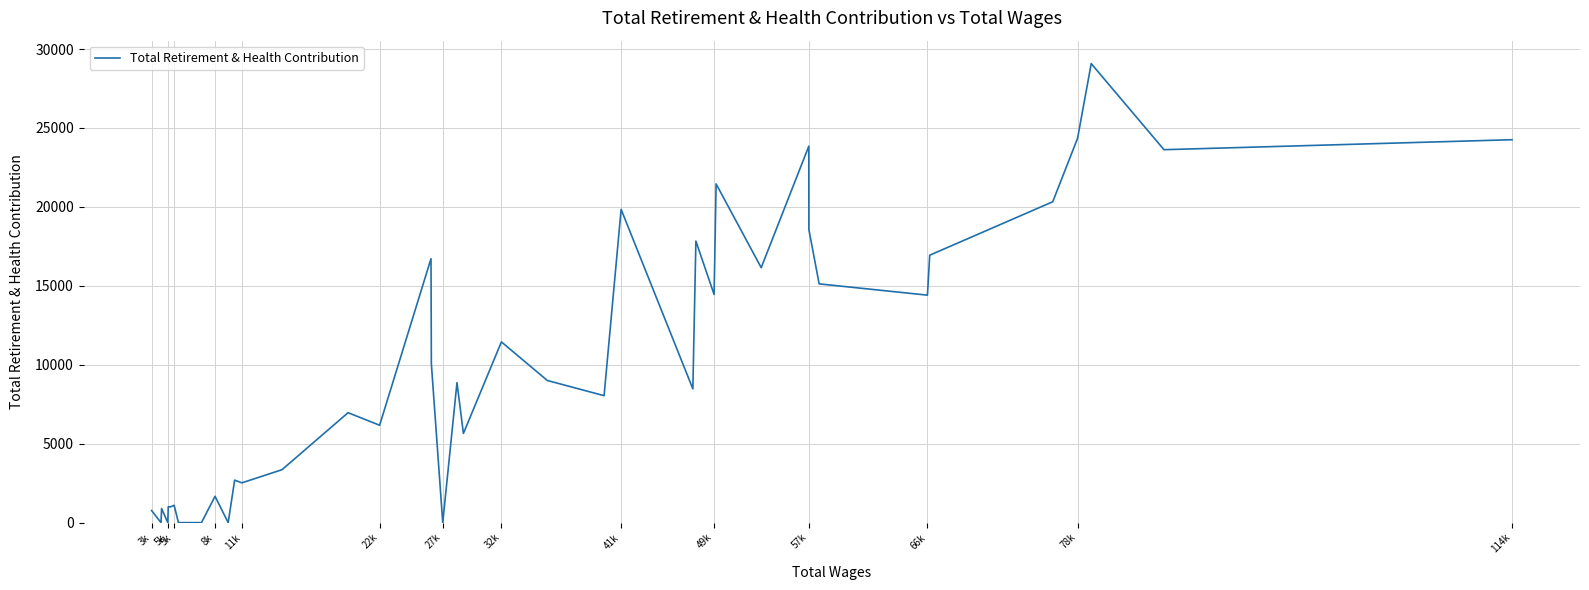

What is the maximum value shown in the chart?

29077